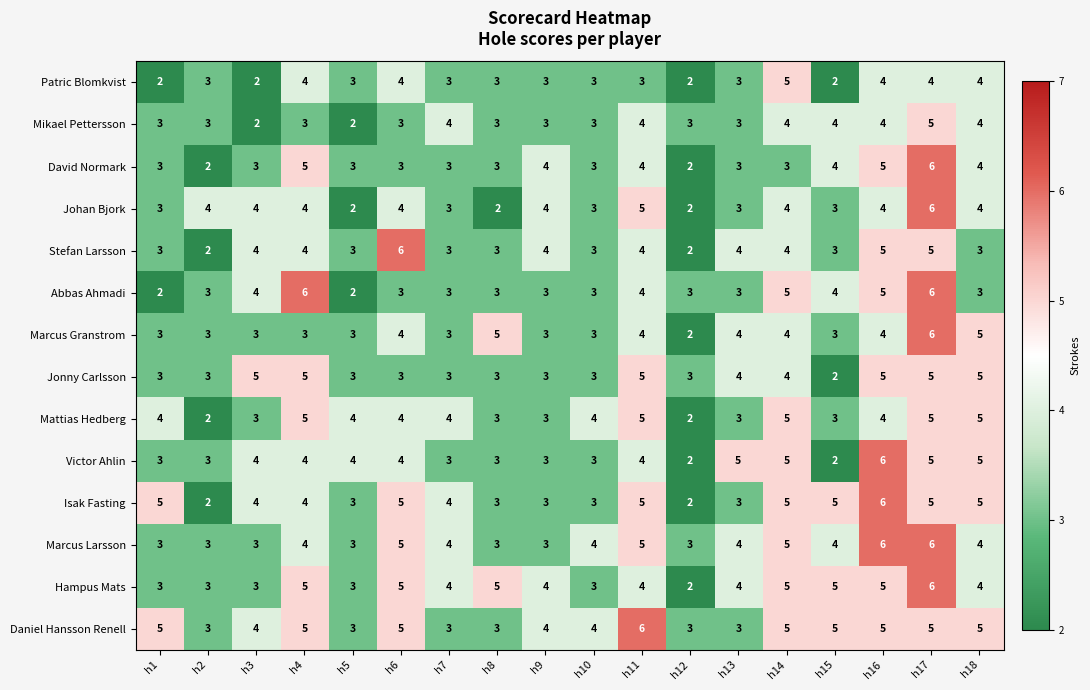

Is the value of Patric Blomkvist at h17 greater than the value of Mikael Pettersson at h5?

Yes